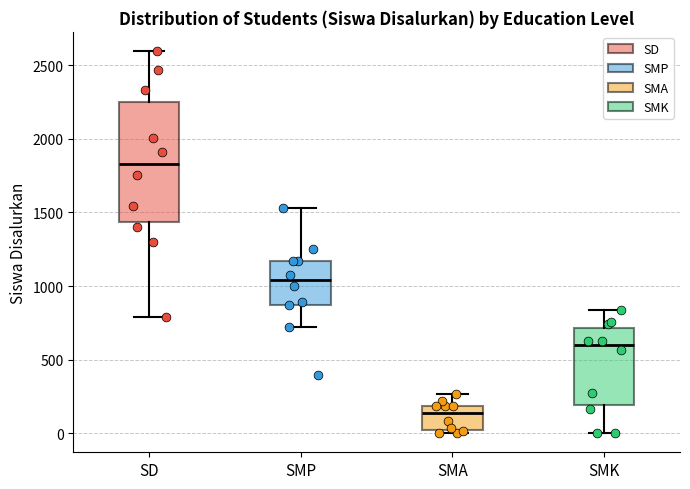

Where does the upper whisker of the box for SMP end on the y-axis? The values are not printed on the chart, so give them approximately, as read against the axis.

1550